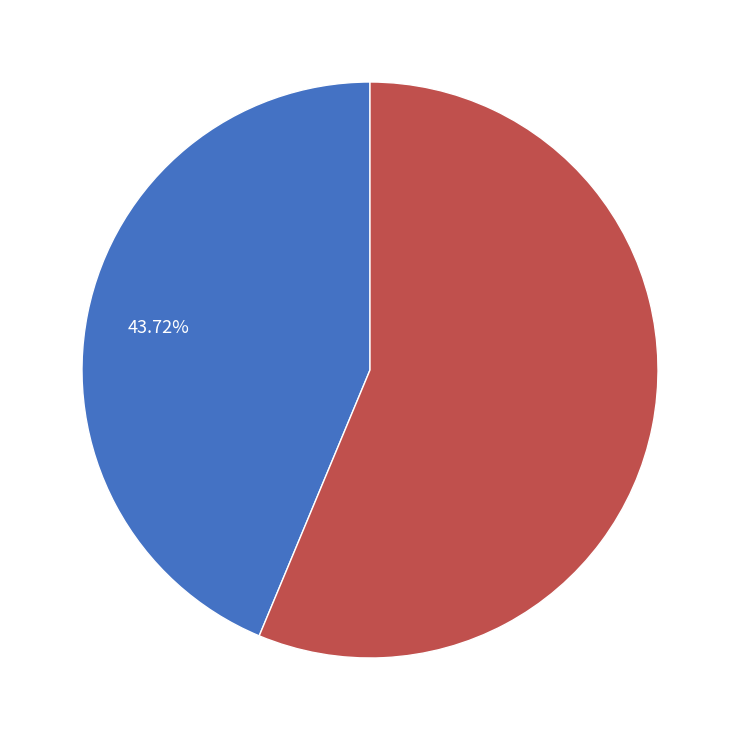

Does any single category account for the majority?

Yes